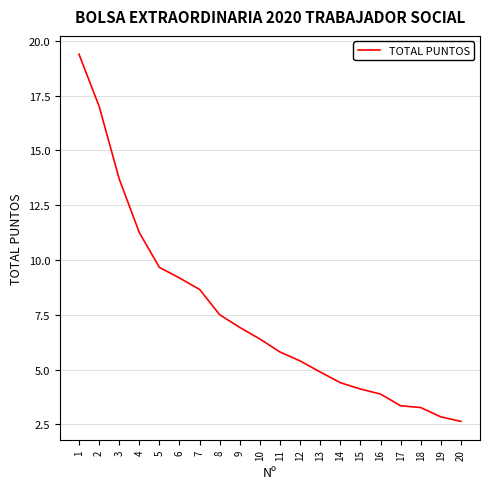

Where is the data nearest to the value 11?

4